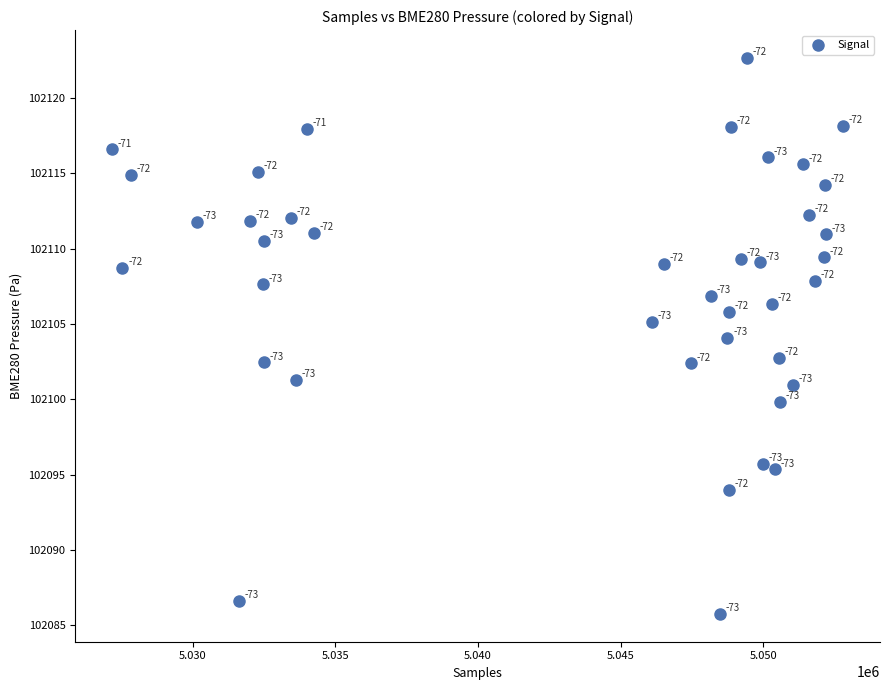

What is the range of X values (max minus min)?

25653.0